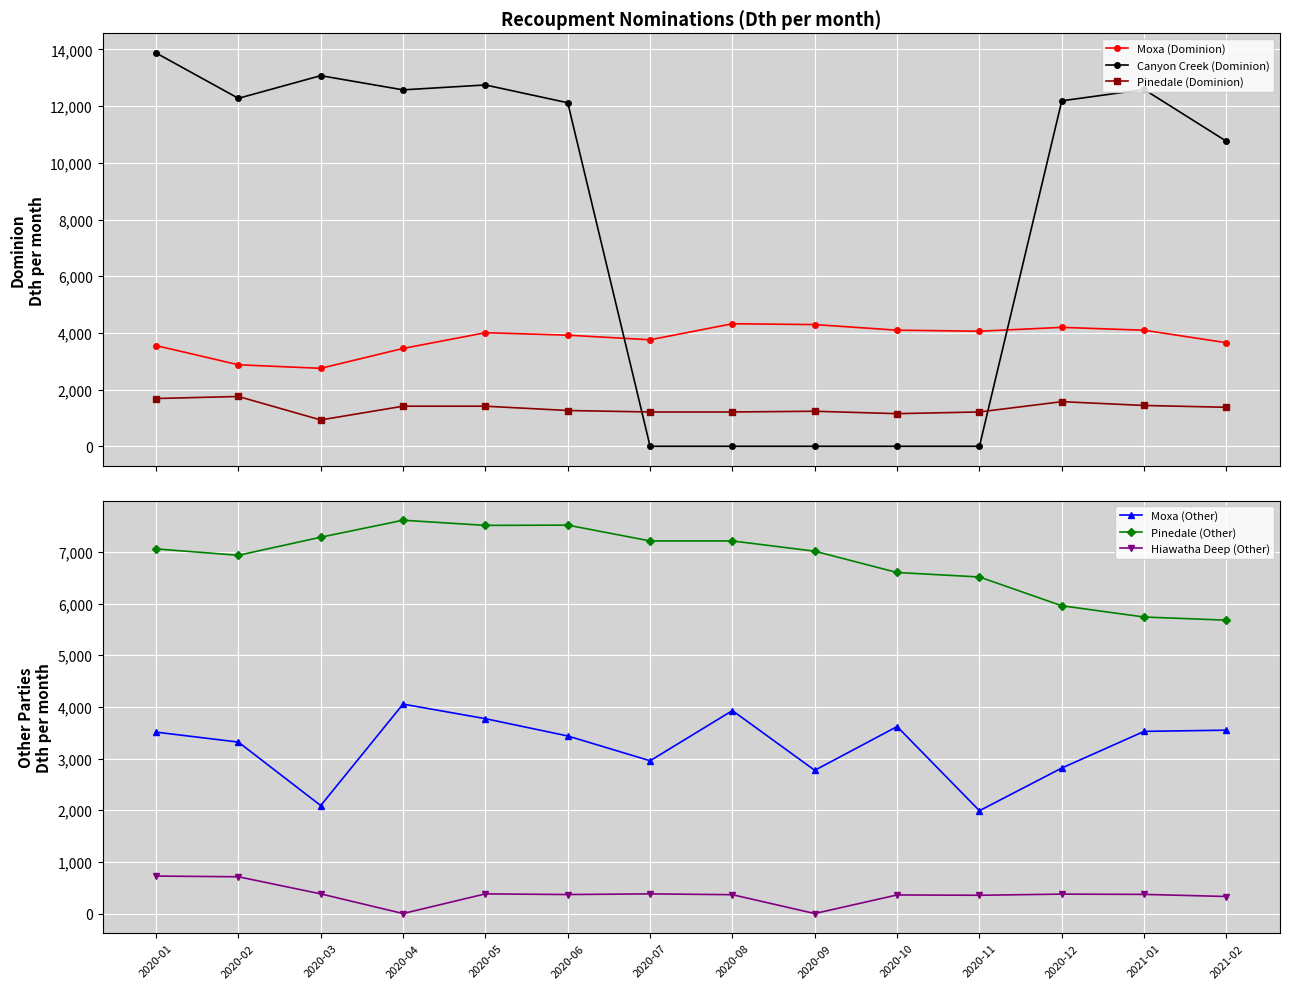

True or false: Moxa (Dominion) has a value of 4714.8 at 2020-04.

False